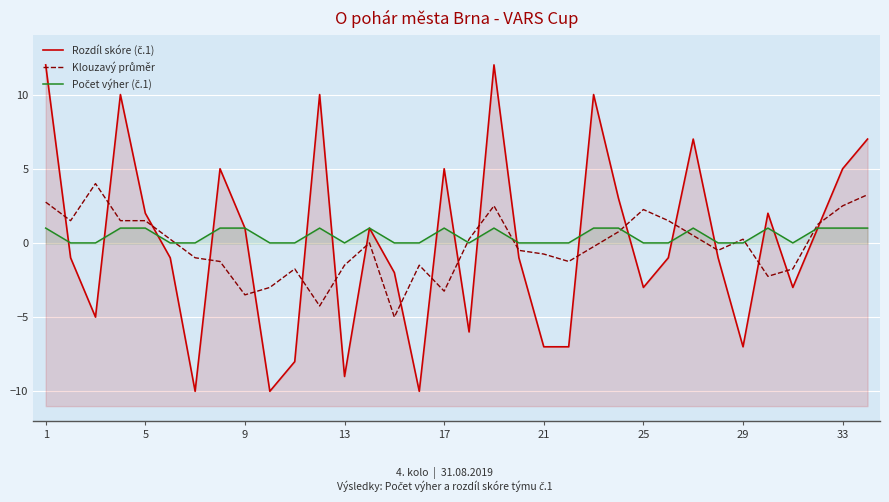

The Počet výher (č.1) series shows 1.0 at 11. True or false?

True